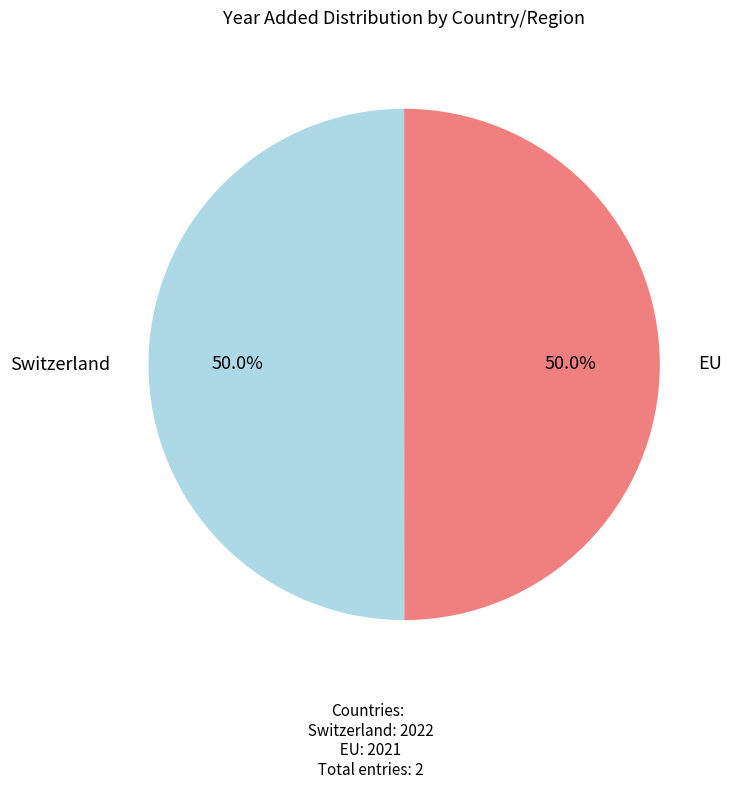

Combined, what portion of the pie is EU and Switzerland?

100.0%